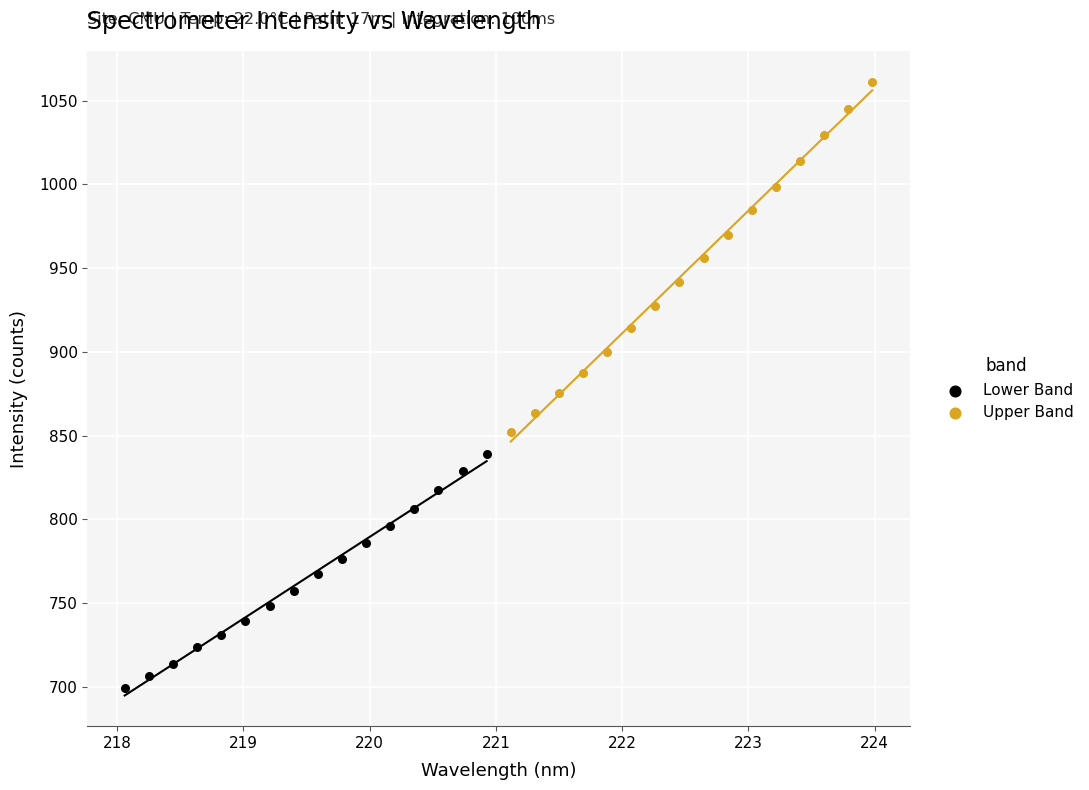

What are all the series names shown in the legend?

Lower Band, Upper Band